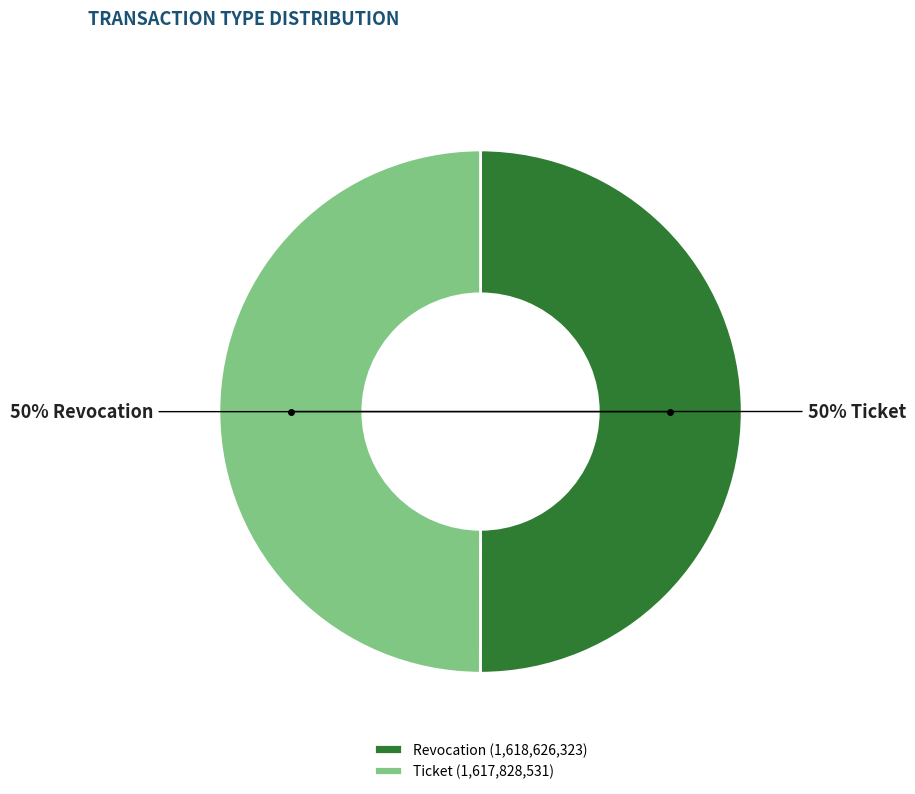

What percentage is the Ticket (1,617,828,531) slice, to the nearest percent?

50%